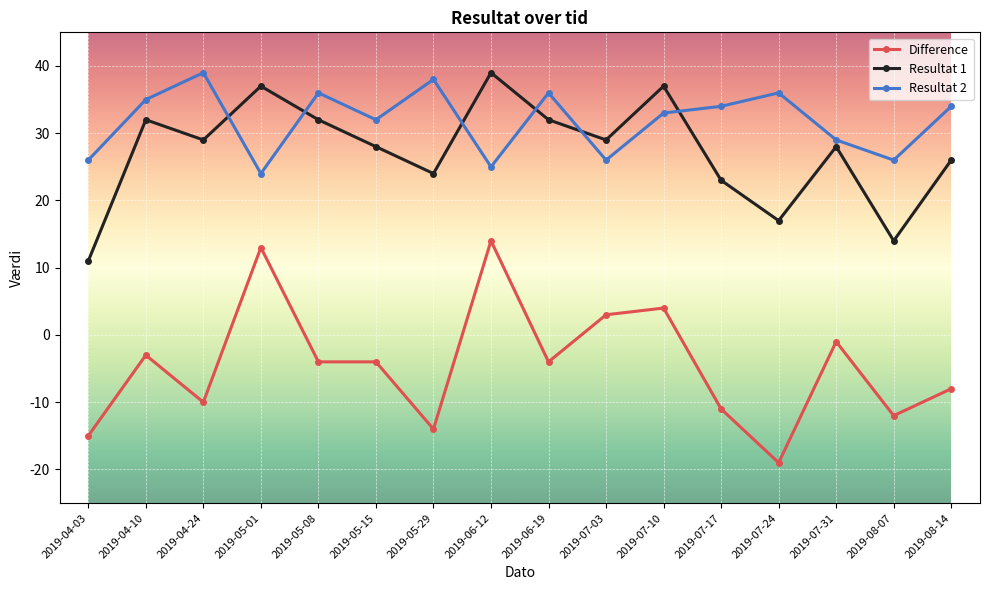

Which series changed the most between 2019-07-31 and 2019-08-07?

Resultat 1